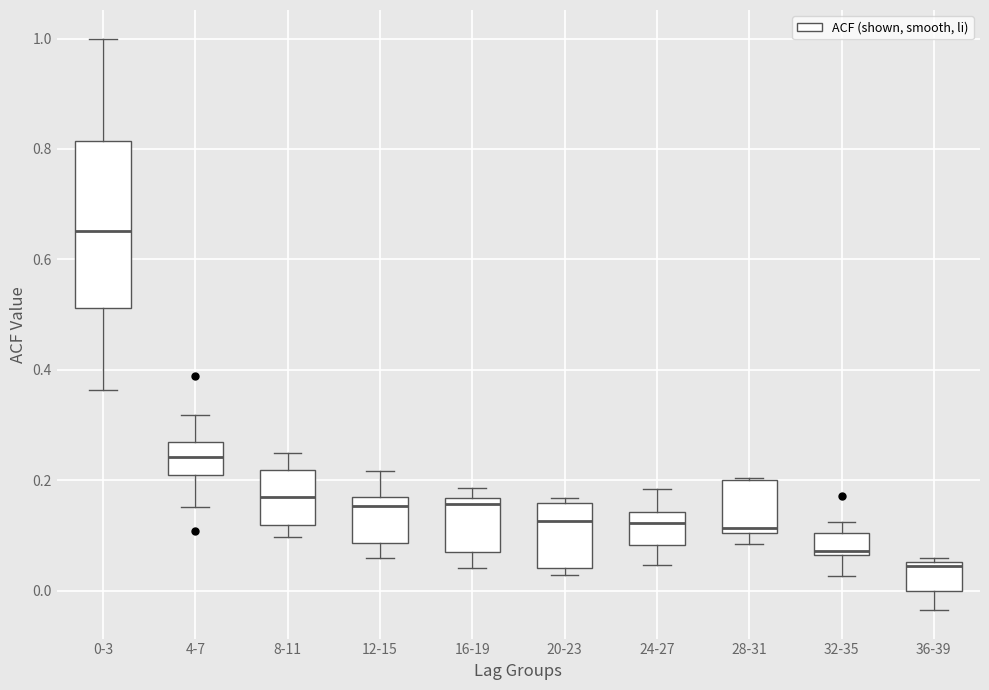

Which box's median line is the lowest?

36-39